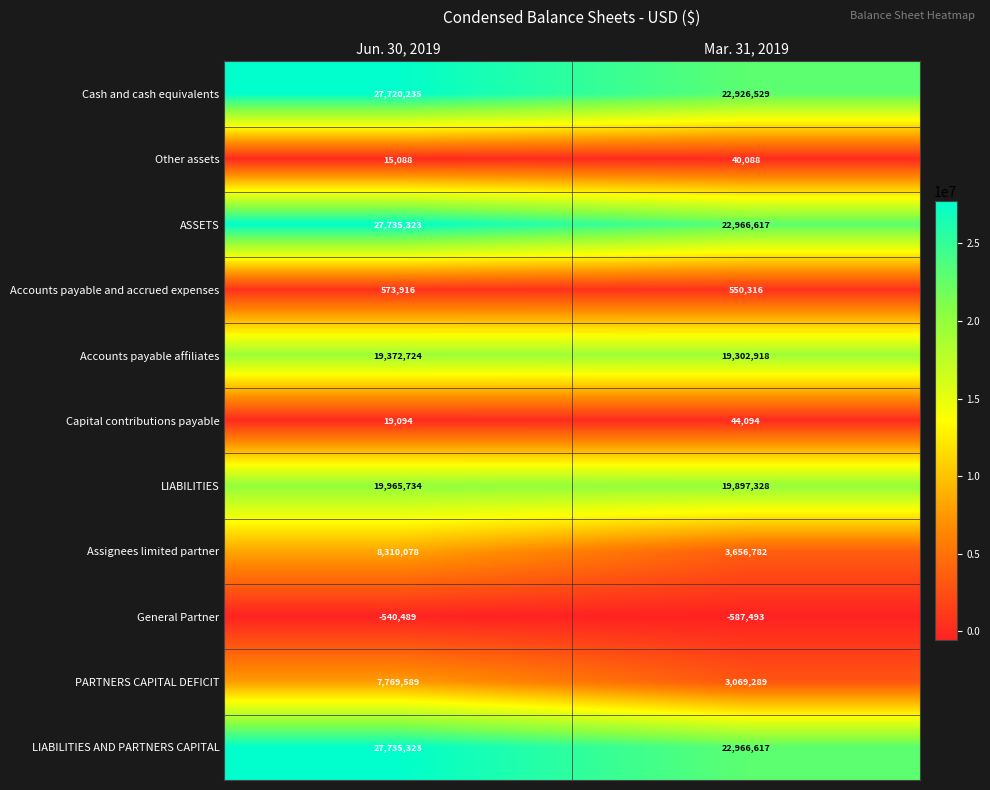

What is the difference between the Accounts payable and accrued expenses values at Mar. 31, 2019 and Jun. 30, 2019?

23600